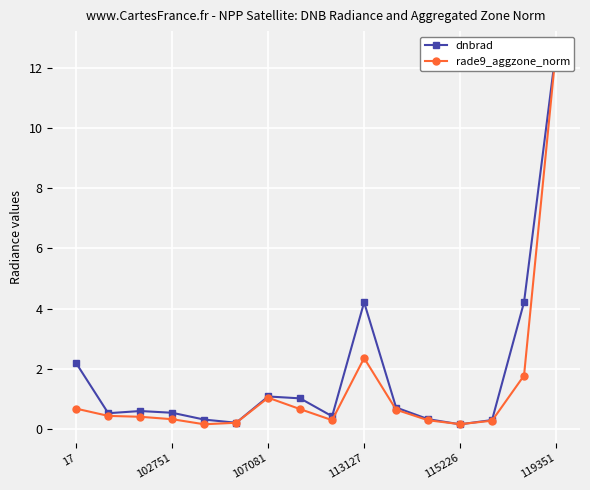

What is the value of the rade9_aggzone_norm point at the 15th from the left?

1.8